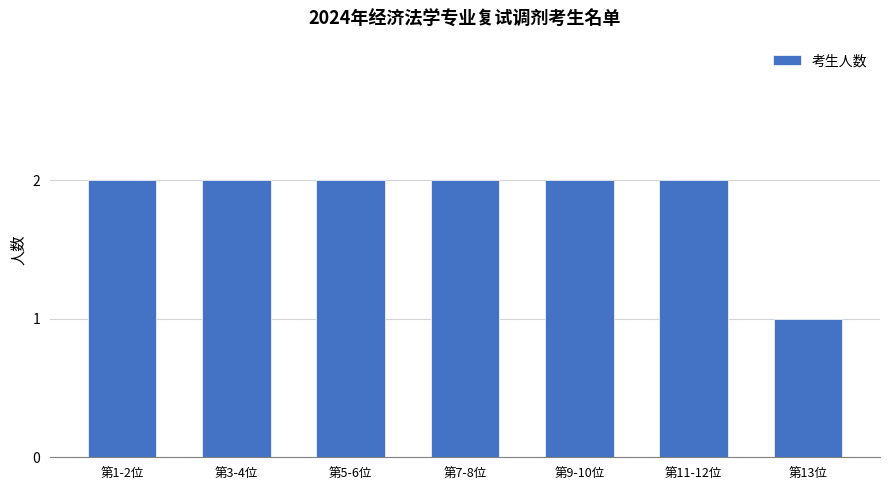

Is it true that the value at 第5-6位 is 1?

False